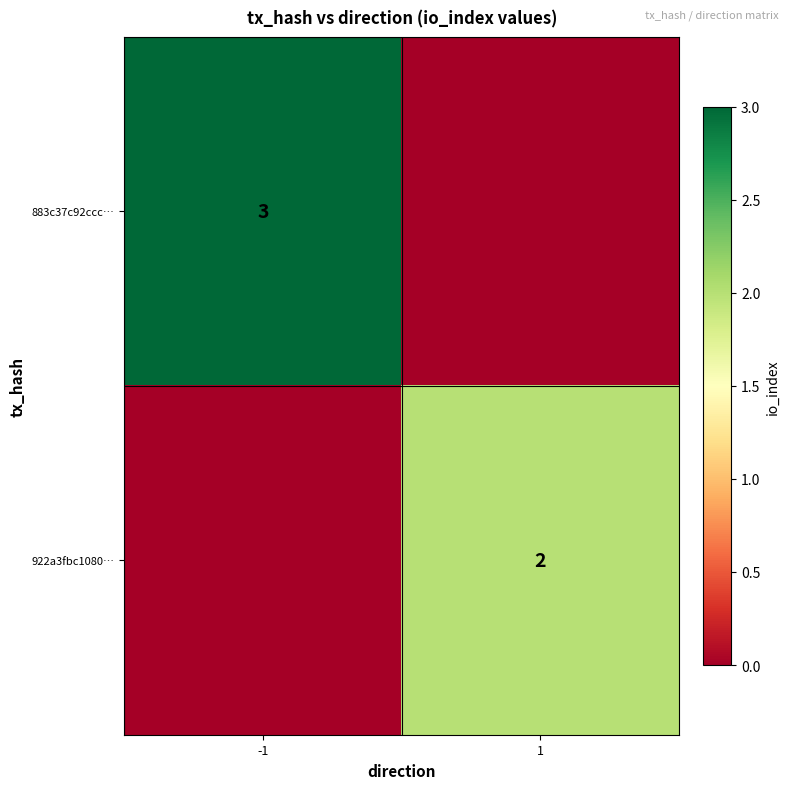

The value of 922a3fbc1080… at 1 is 3. True or false?

False